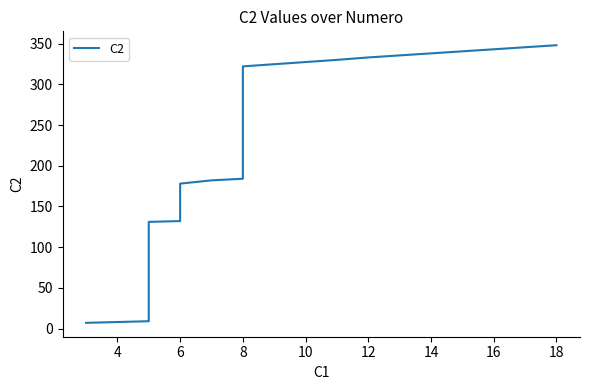

Is this an area chart (filled region under the line)?

No